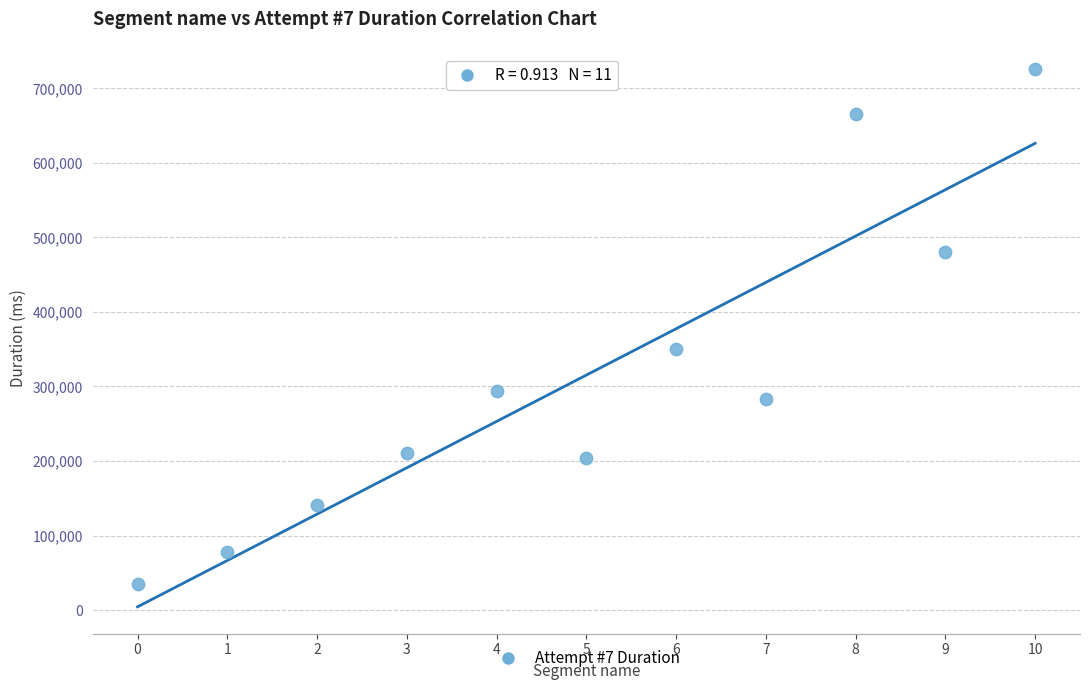

What Y value in the scatter plot is closest to 380899?

350007